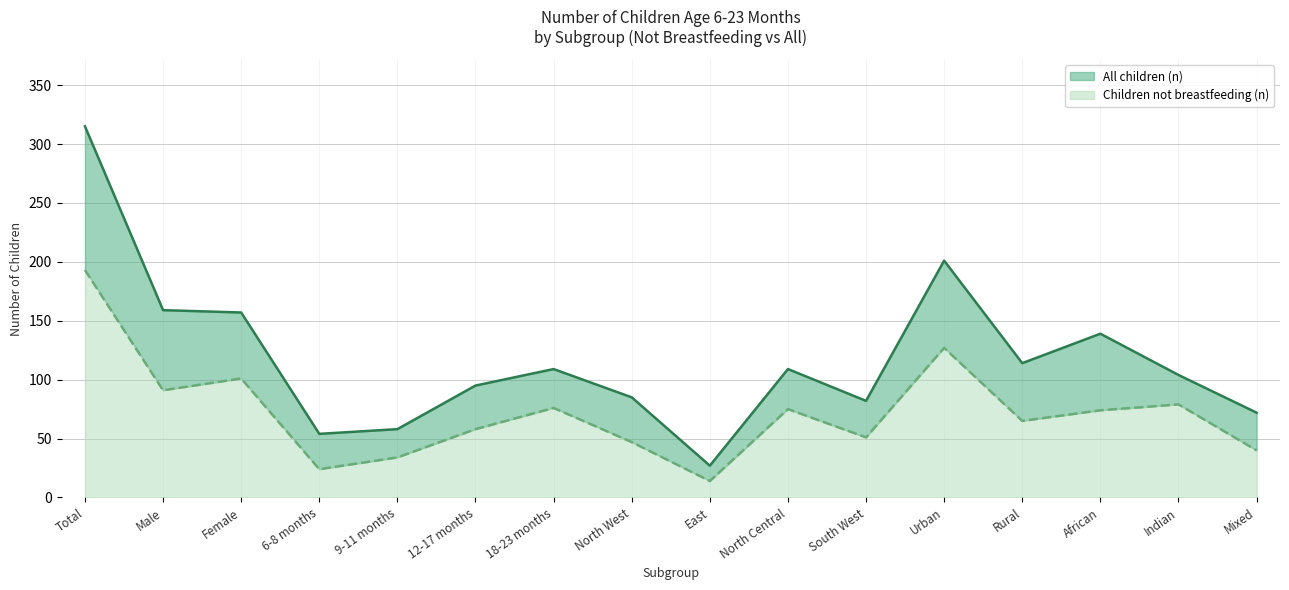

Reading left to right, what are all the values shown in this chart?

Children not breastfeeding (n): 193	91	101	24	34	58	76	47	14	75	51	127	65	74	79	40
All children (n): 315	159	157	54	58	95	109	85	27	109	82	201	114	139	104	72